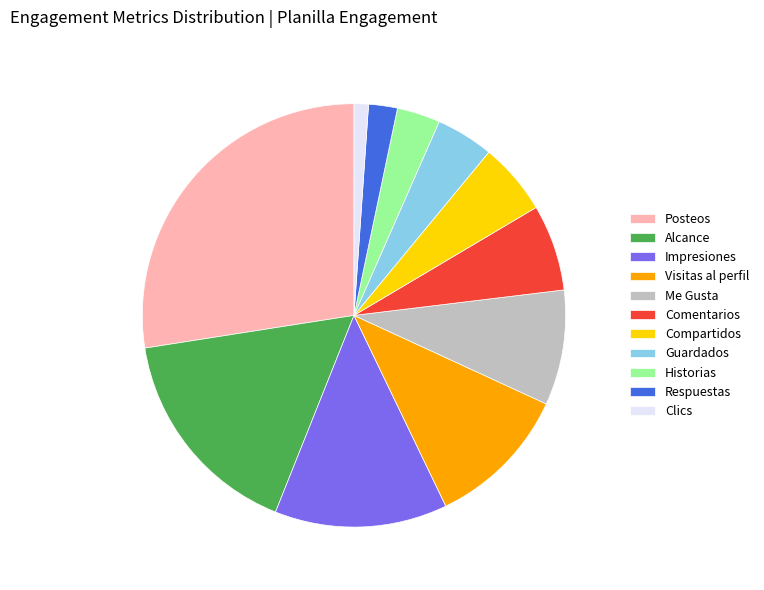

Combined, do Comentarios and Posteos account for over 50%?

No